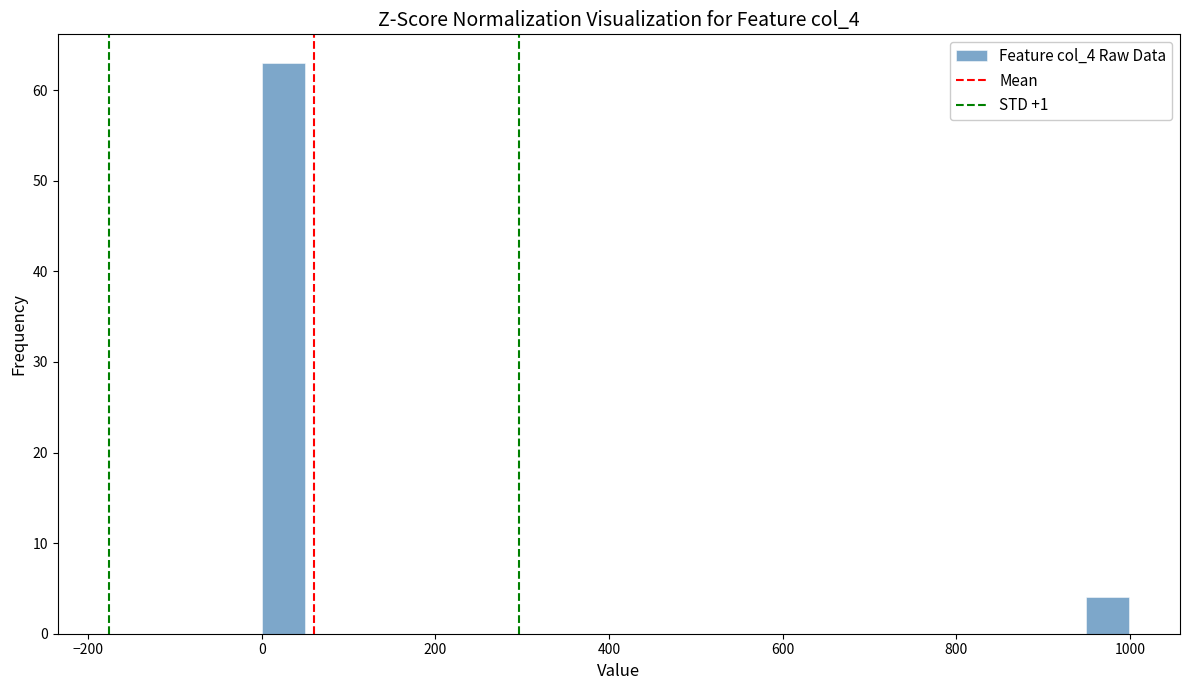

Around what value on the x-axis is the tallest bar? Give the approximate position of its centre, as read against the axis.

20